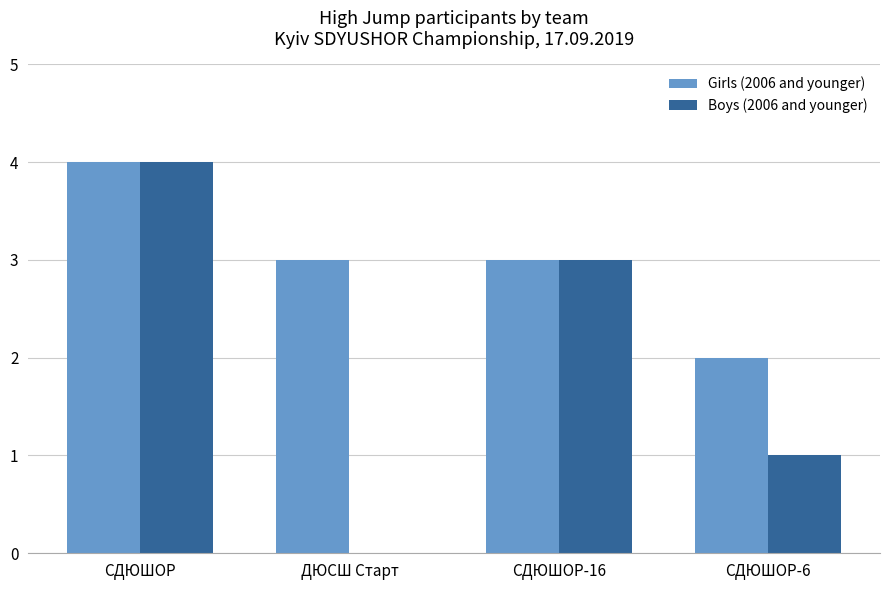

Which series has the largest total across all categories?

Girls (2006 and younger)